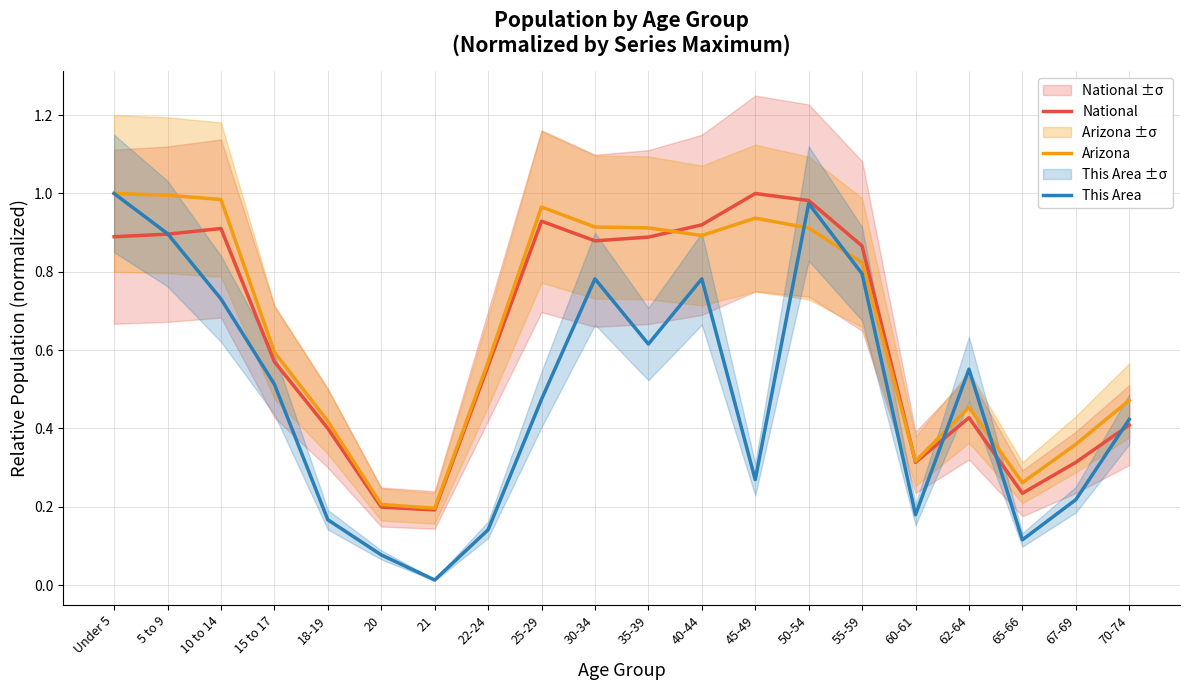

True or false: Arizona has more than 0 interior local peaks.

True